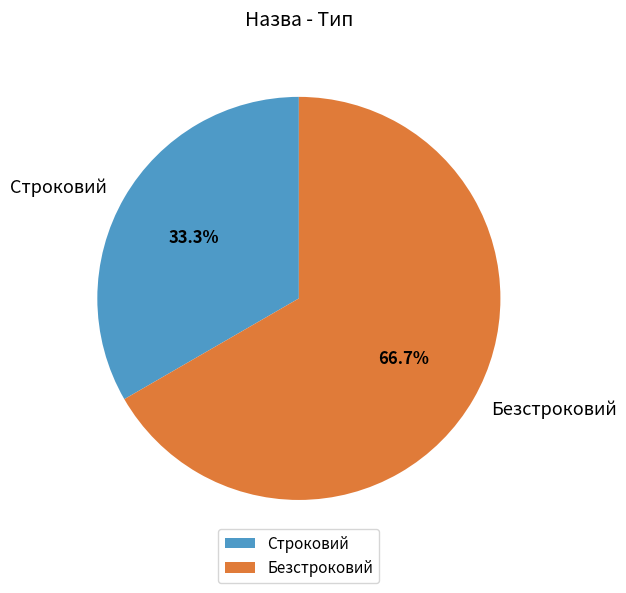

What percentage is NOT represented by Безстроковий?

33.3%